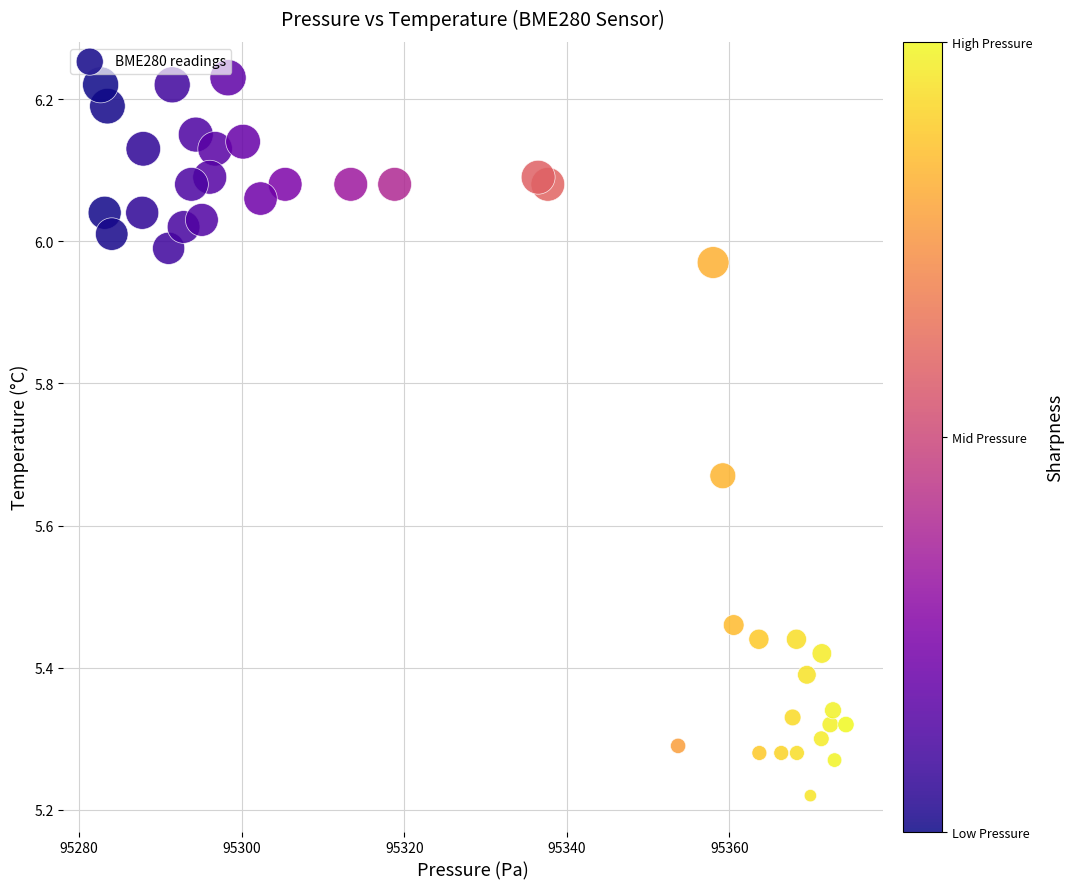

What is the range of Y values (max minus min)?

1.0